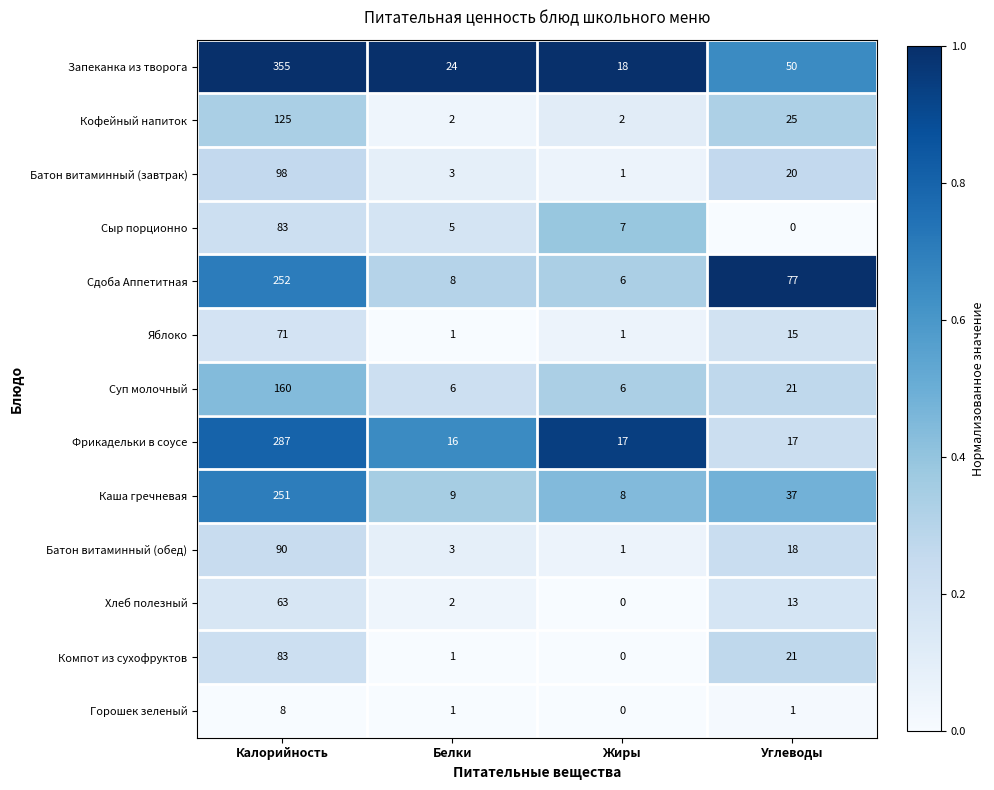

The value of Кофейный напиток at Углеводы is 25. True or false?

True